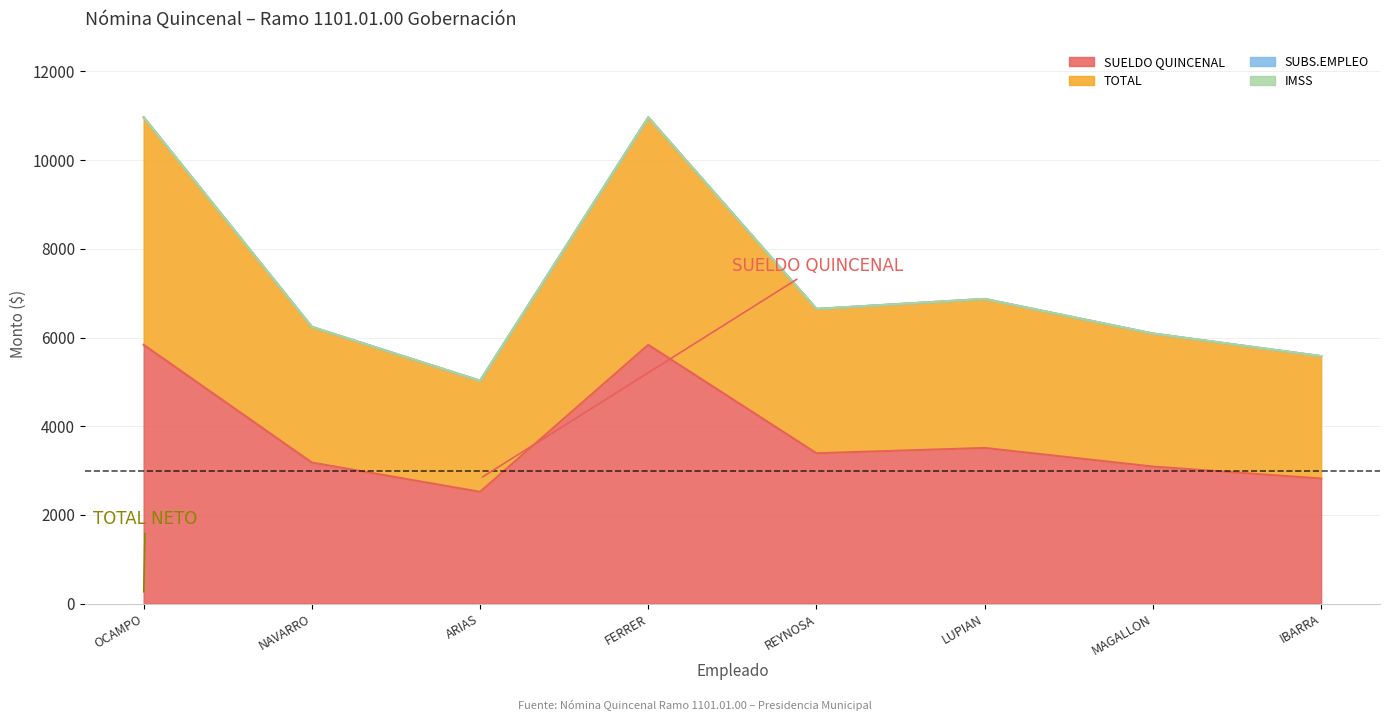

Does the chart display data point markers on the line(s)?

No